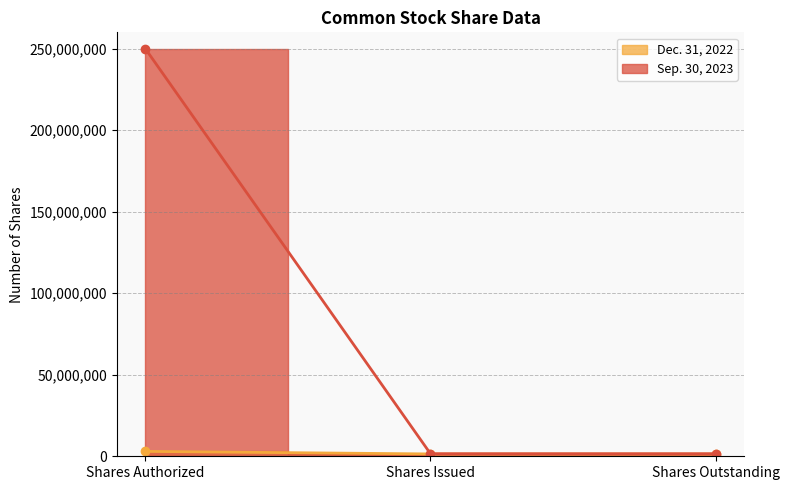

True or false: Dec. 31, 2022 has a value of 1434815 at Shares Issued.

True